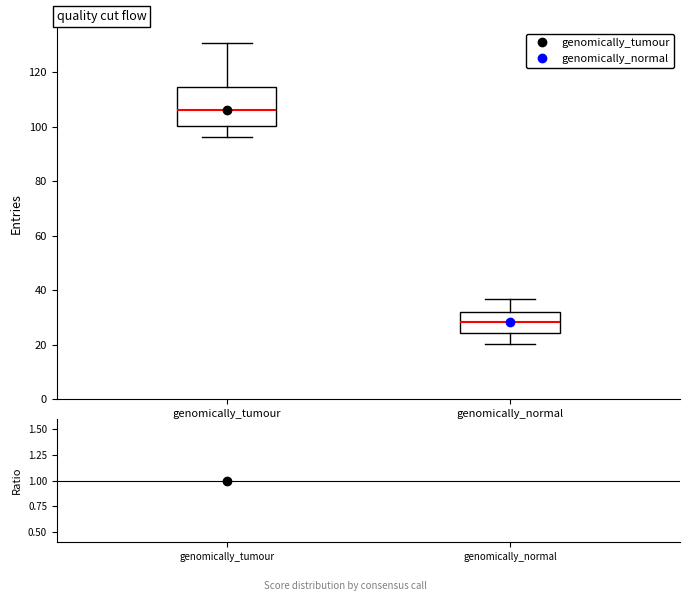

Which box's median line is the highest?

genomically_tumour